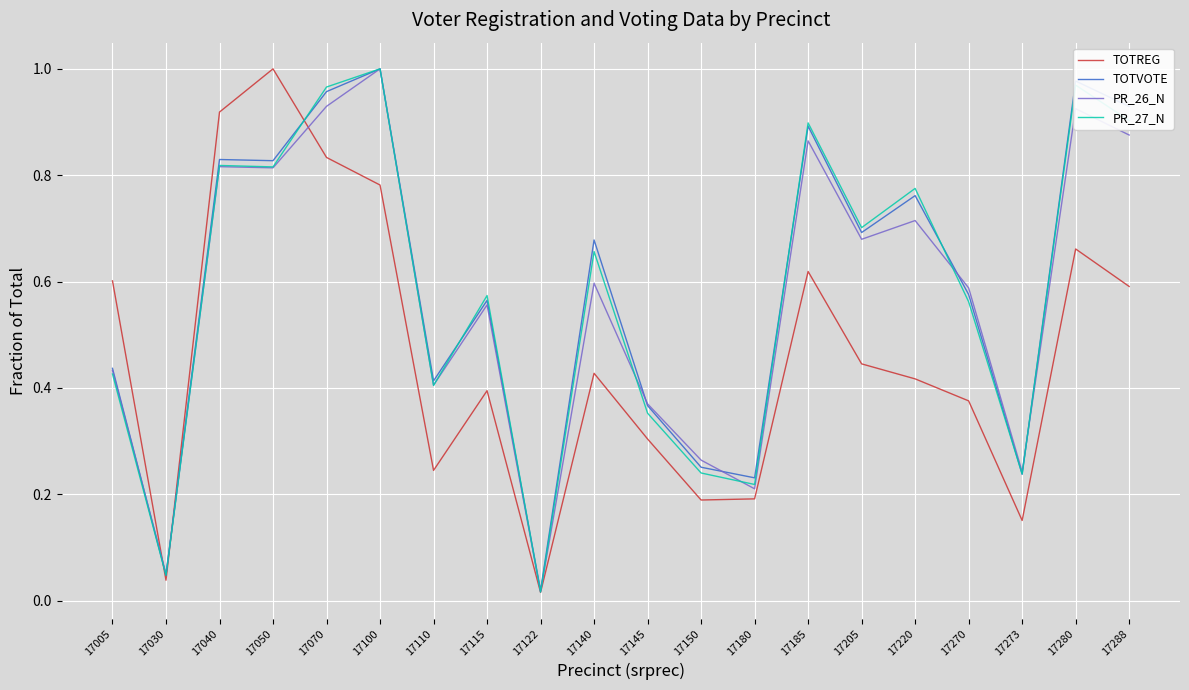

Between 17050 and 17140, which series saw the biggest shift?

TOTREG